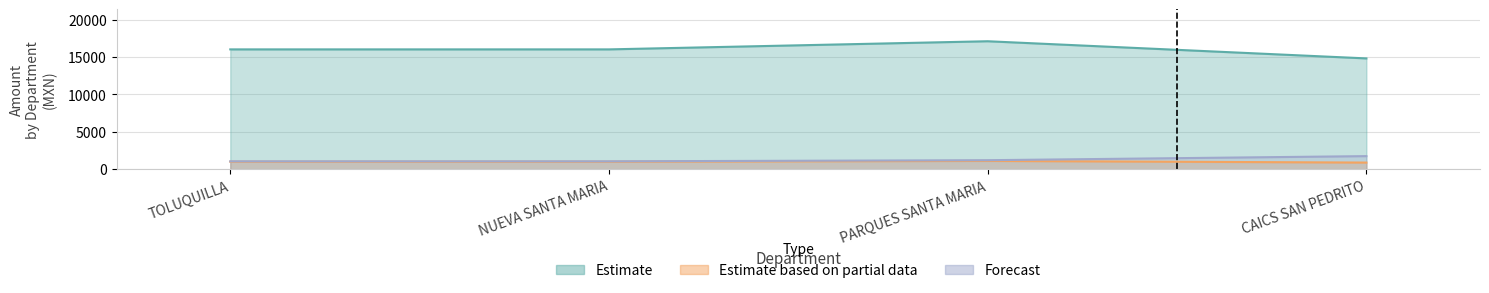

Is it true that BASE EXENTA equals 1004.8 at NUEVA SANTA MARIA?

True